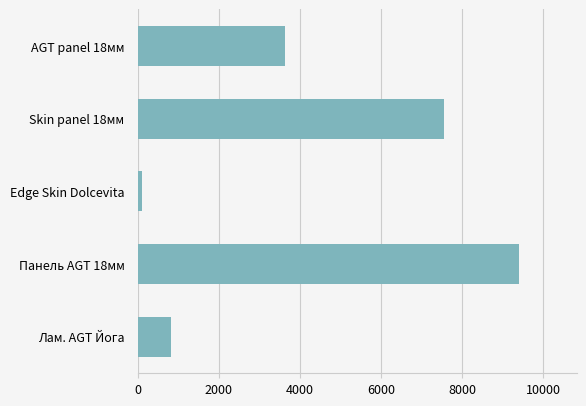

The value at AGT panel 18мм is 1468.9. True or false?

False